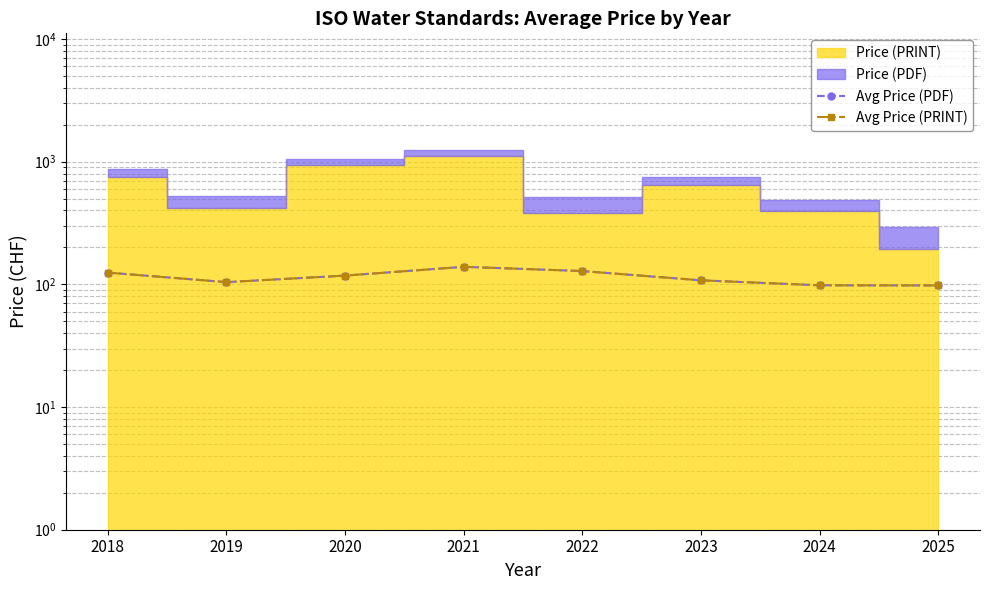

True or false: Avg Price (PRINT) has a value of 117.9 at 2020.

True